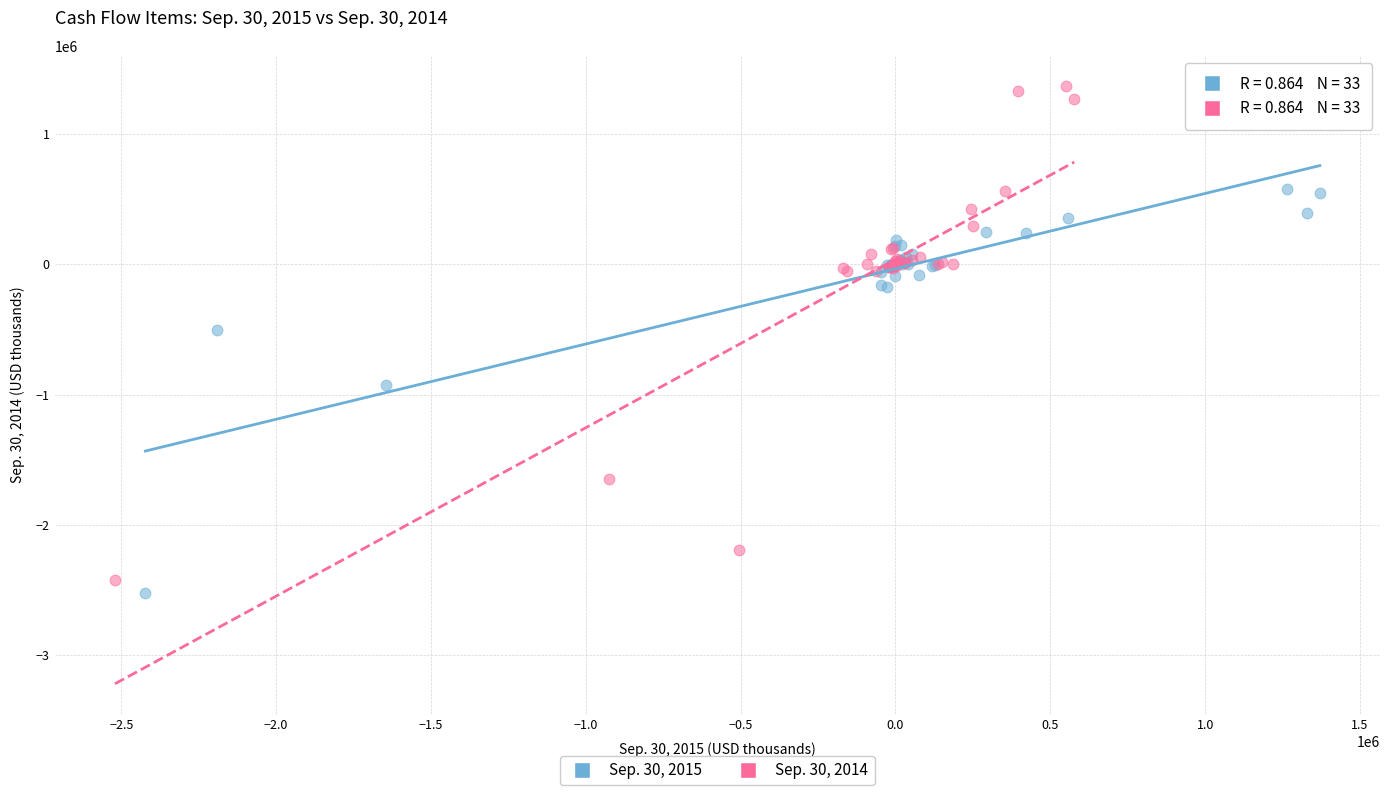

Which series has the largest Y range (max minus min)?

Sep. 30, 2014